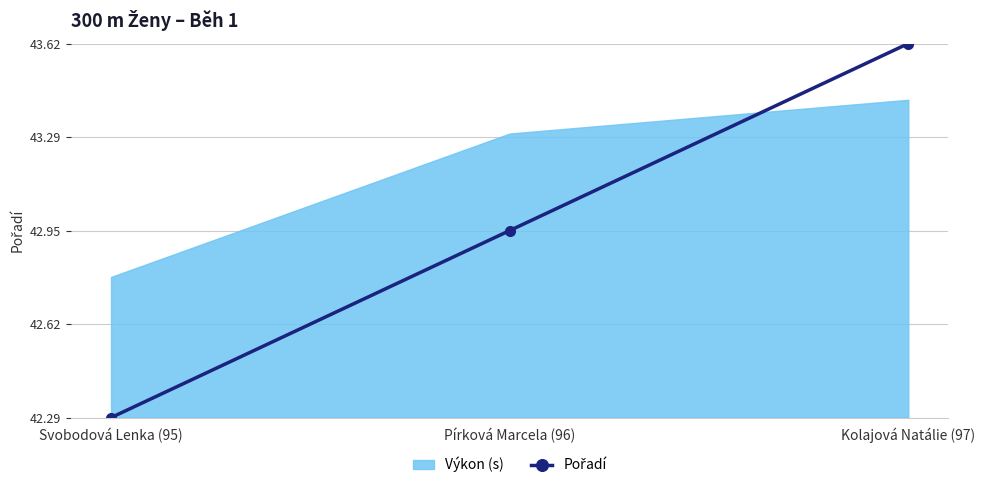

What is the label of the 2nd point from the right?

Pírková Marcela (96)